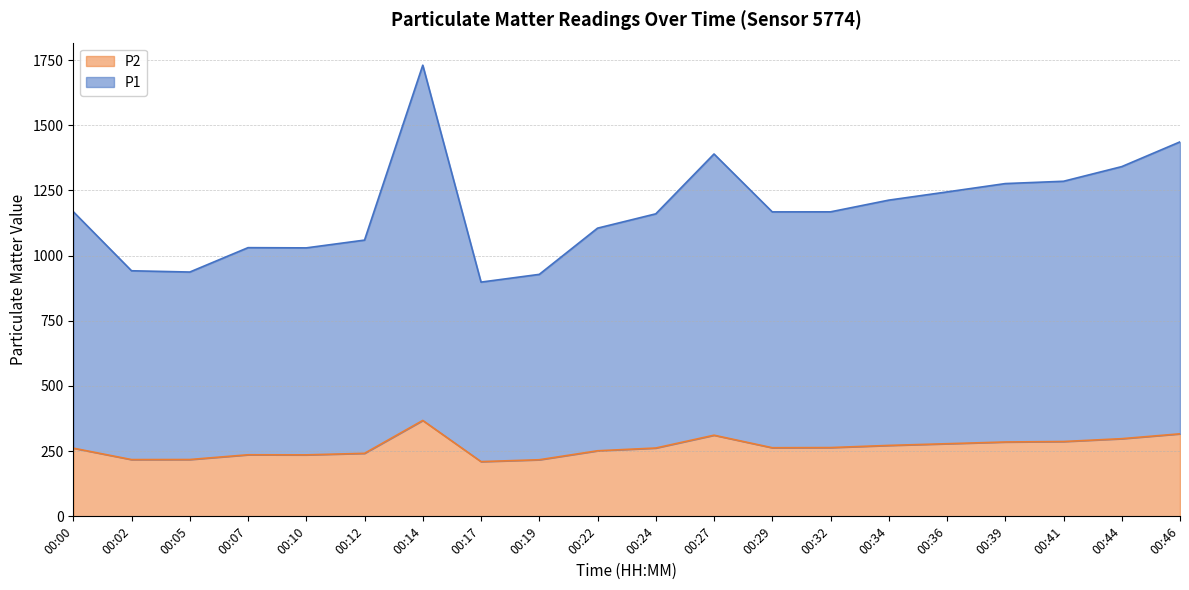

At which category does P1 reach its first local valley?

00:05